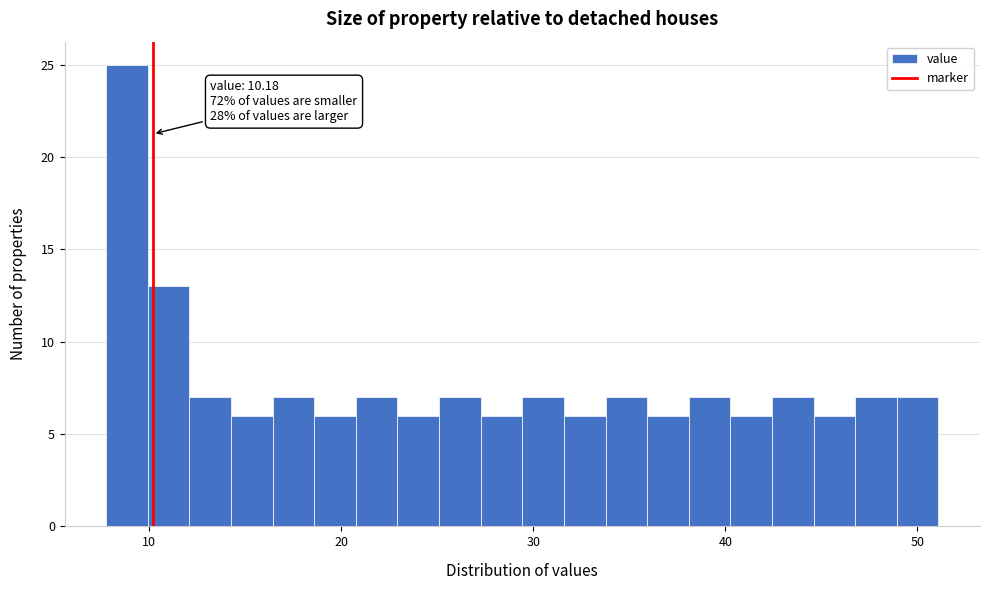

Read against the x-axis, roughly where is the centre of the tallest bar?

9